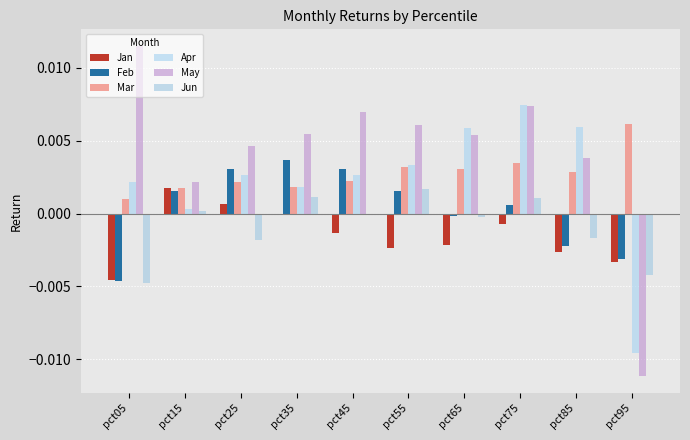

Between pct55 and pct75, which series saw the biggest shift?

Apr